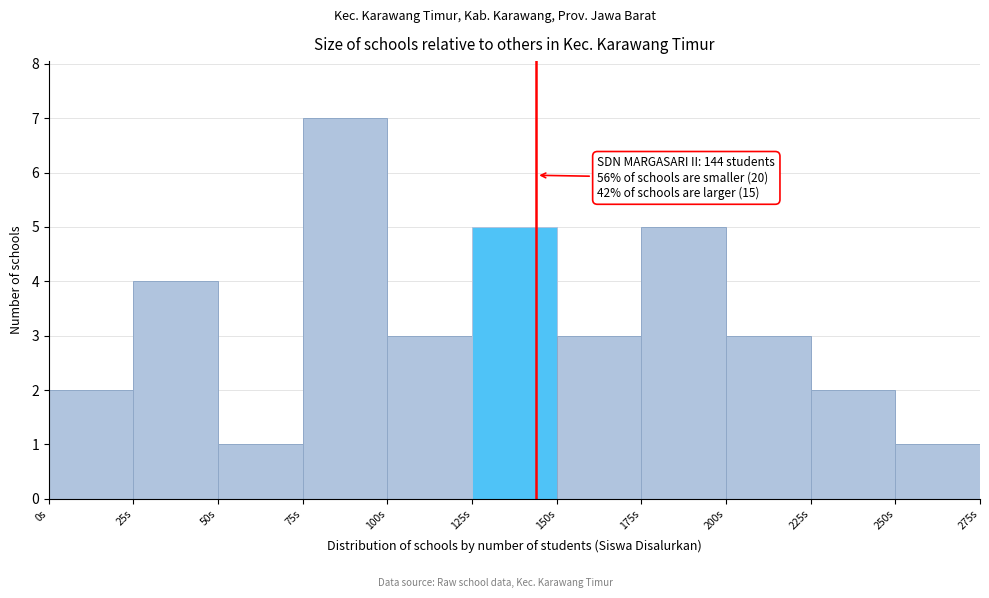

Over which range of the x-axis is the bar tallest?

75 to 100